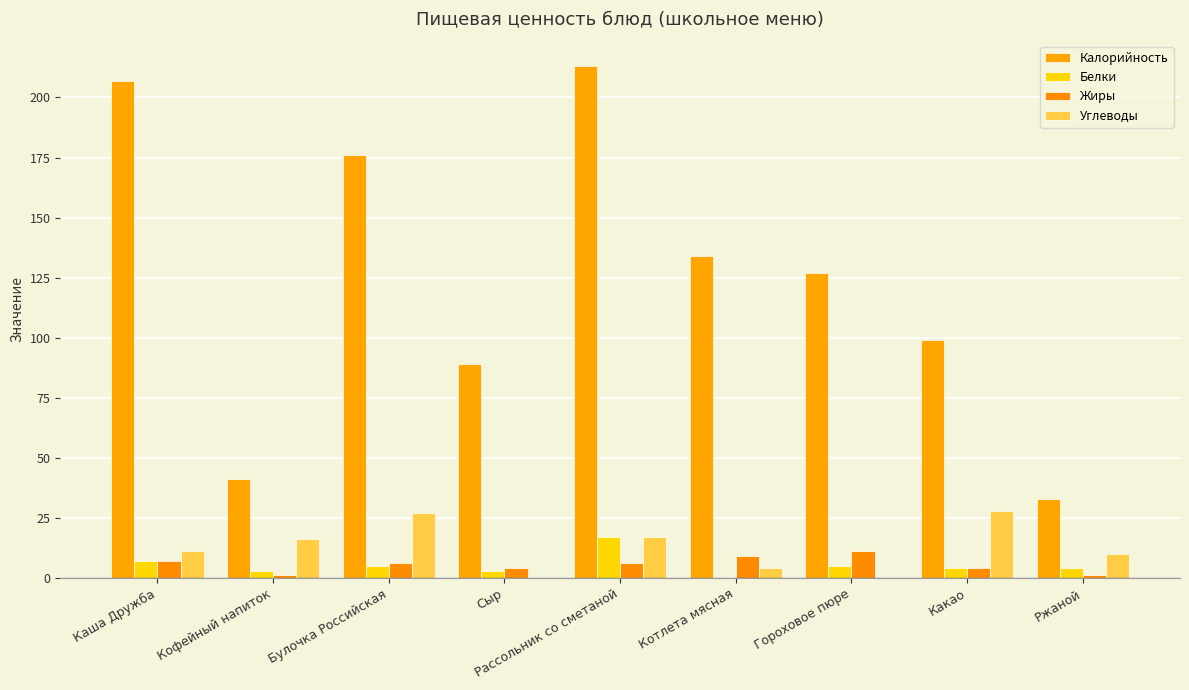

List the labels in order of Углеводы value, largest first.

Какао, Булочка Российская, Рассольник со сметаной, Кофейный напиток, Каша Дружба, Ржаной, Котлета мясная, Сыр, Гороховое пюре